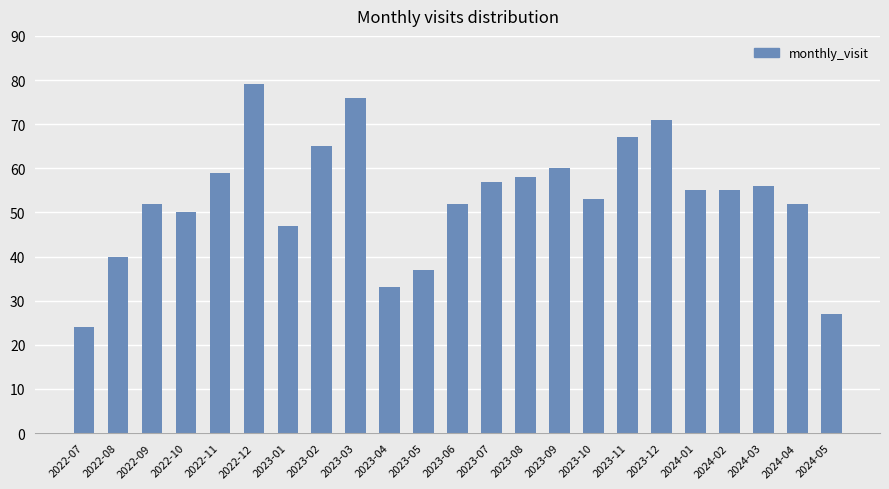

Read the value at 2023-07, to the nearest 10.

60